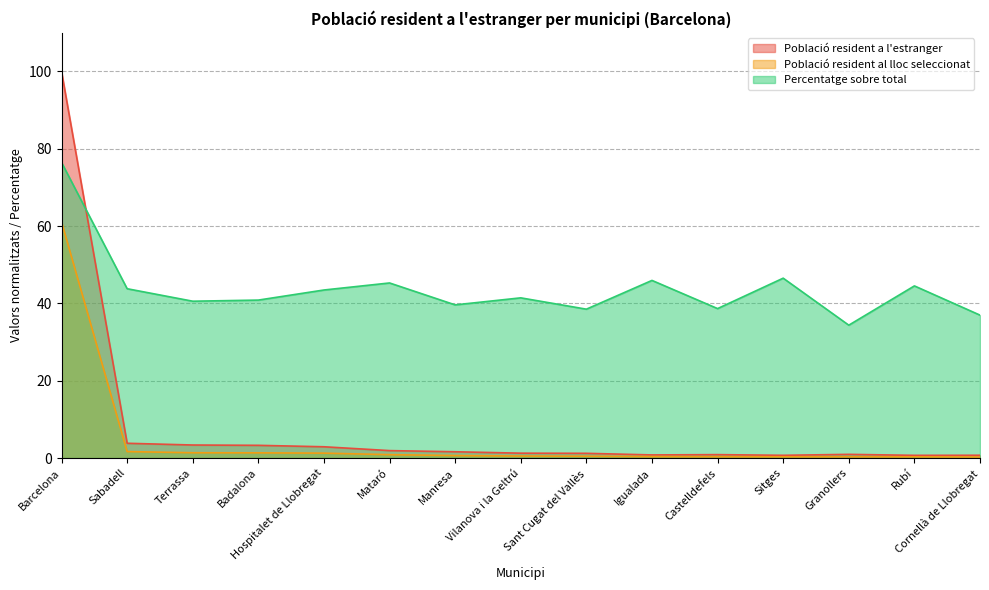

True or false: Població resident al lloc seleccionat has a value of 0.5 at Sant Cugat del Vallès.

True